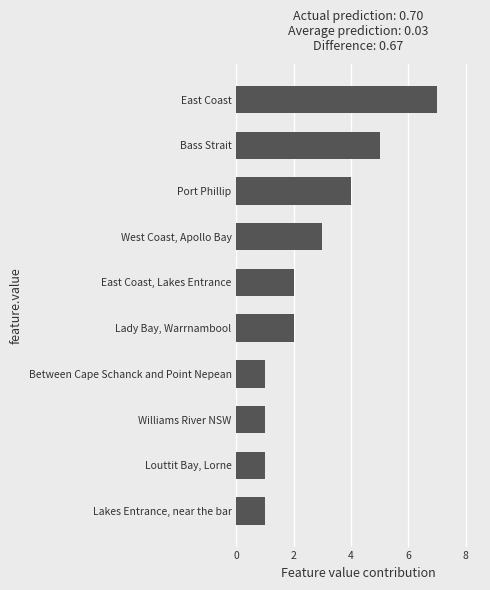

What is the difference between the maximum and minimum values?

6